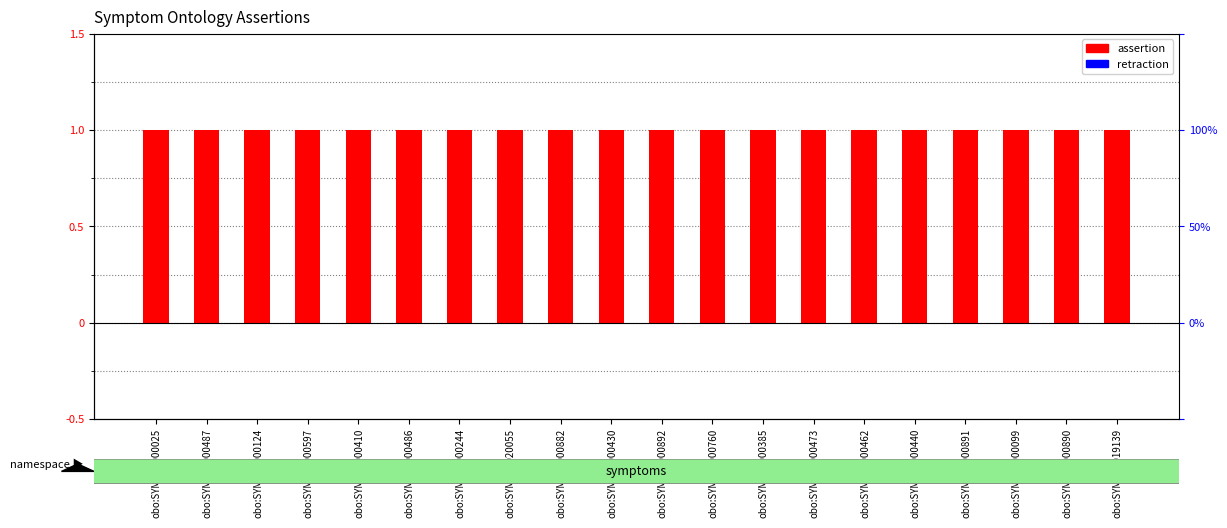

At which category does the chart reach its minimum across all series?

obo:SYMP_0000025